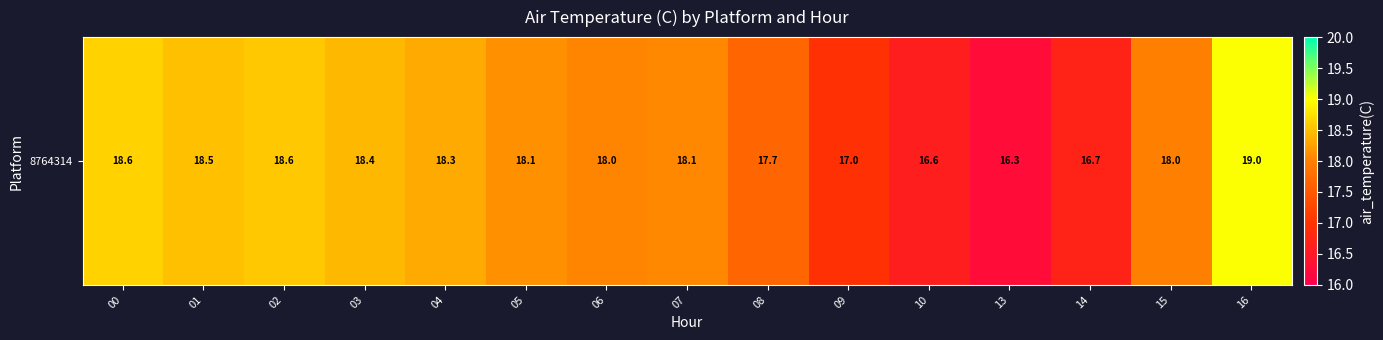

True or false: the data shows 18.4 at 03.

True